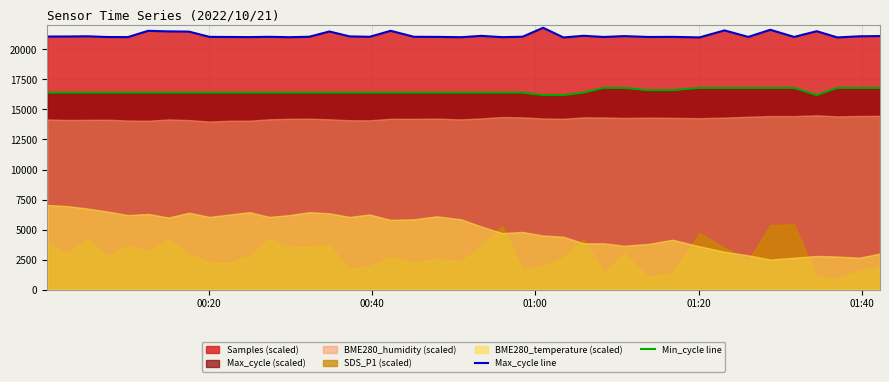

True or false: Min_cycle line and Max_cycle line cross at least once.

False